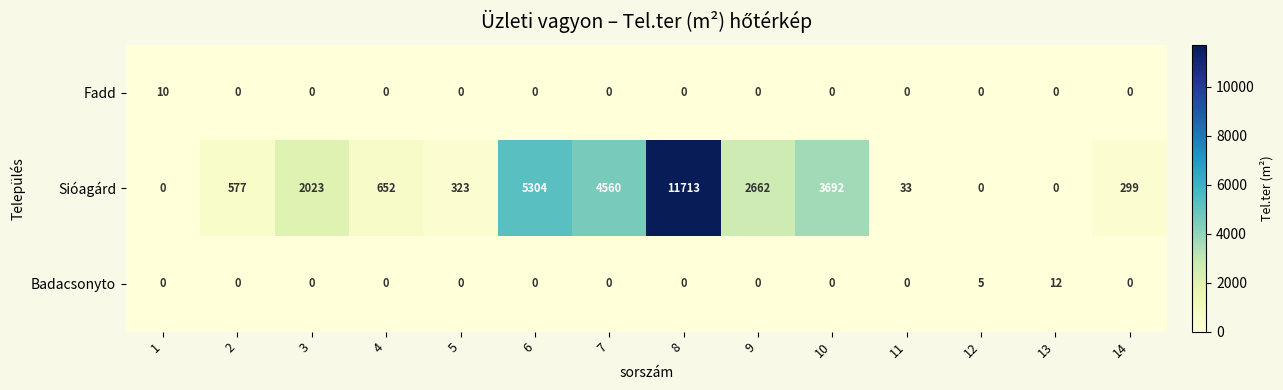

Rank the series by their maximum value, from highest to lowest.

Sióagárd, Badacsonyto, Fadd